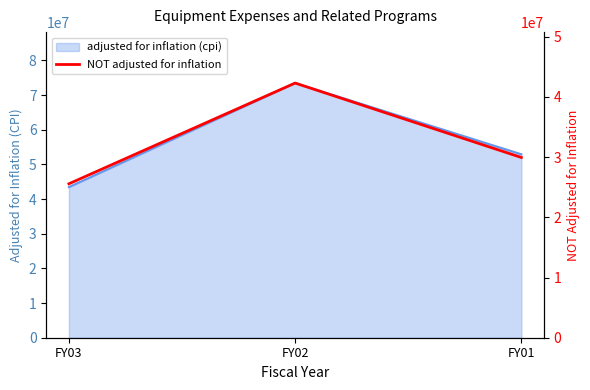

Reading right to left, transcribe all the data shown in this chart.

29946491	42313923	25576427